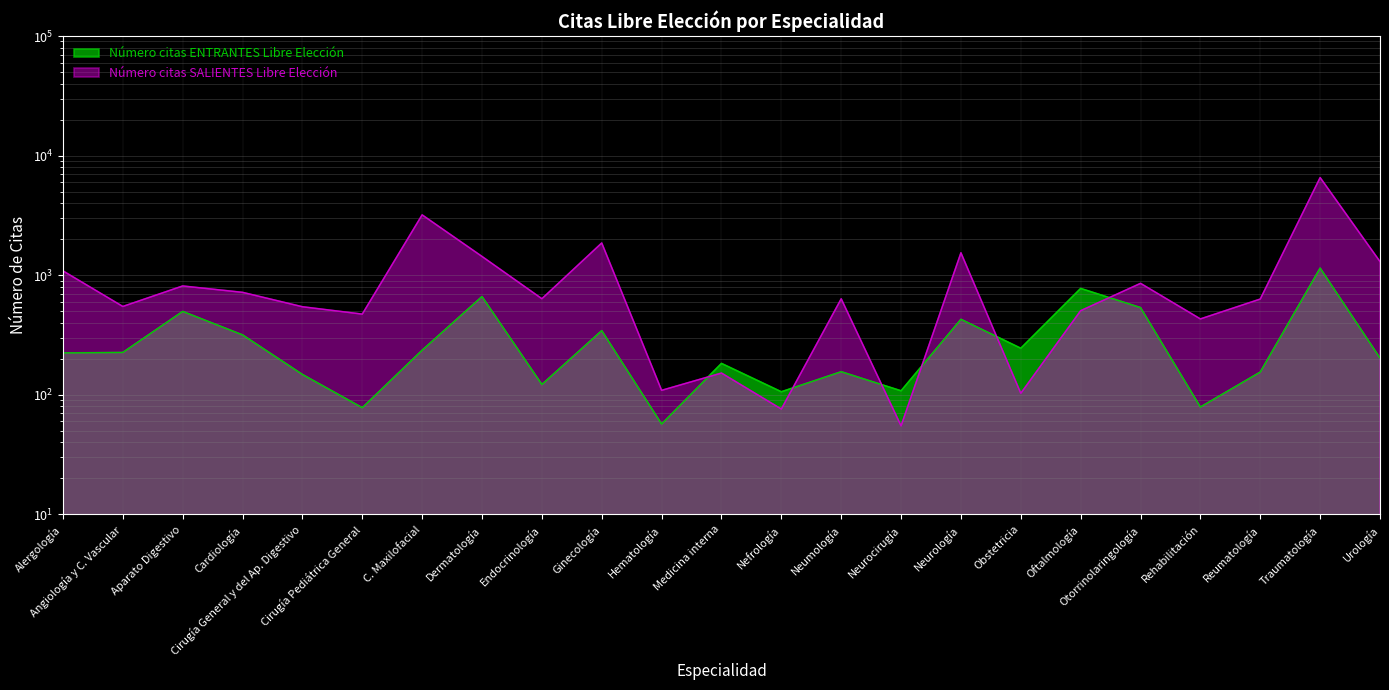

What is the smallest value displayed?

55